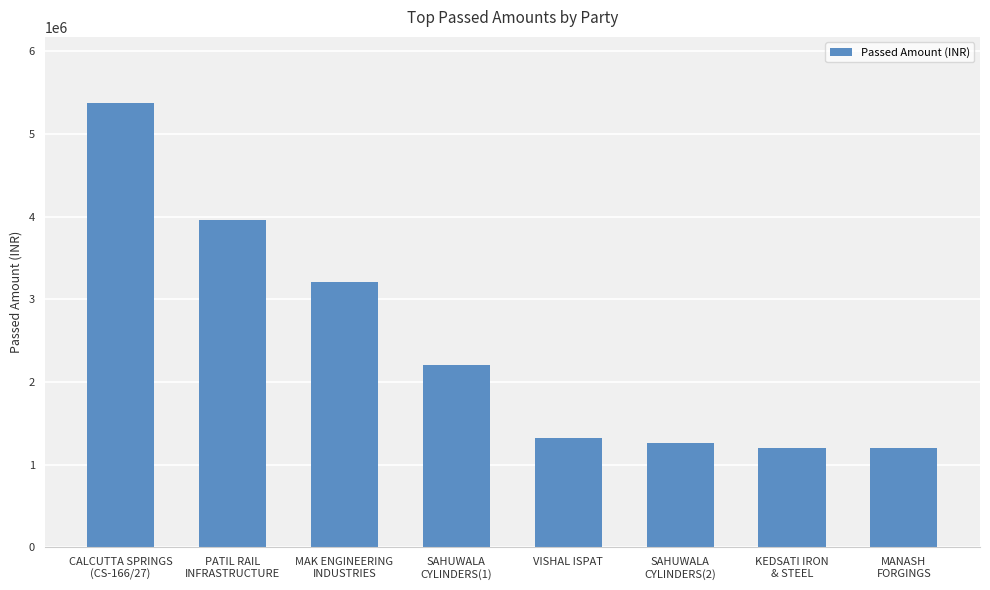

Does the chart contain any negative values?

No